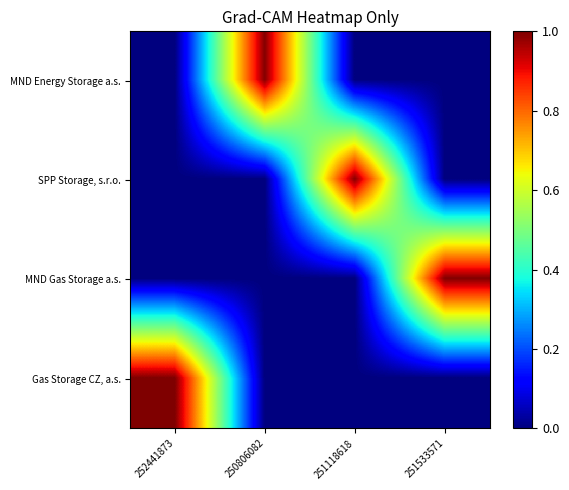

Which series changed the most between 252441873 and 251118618?

Gas Storage CZ, a.s.